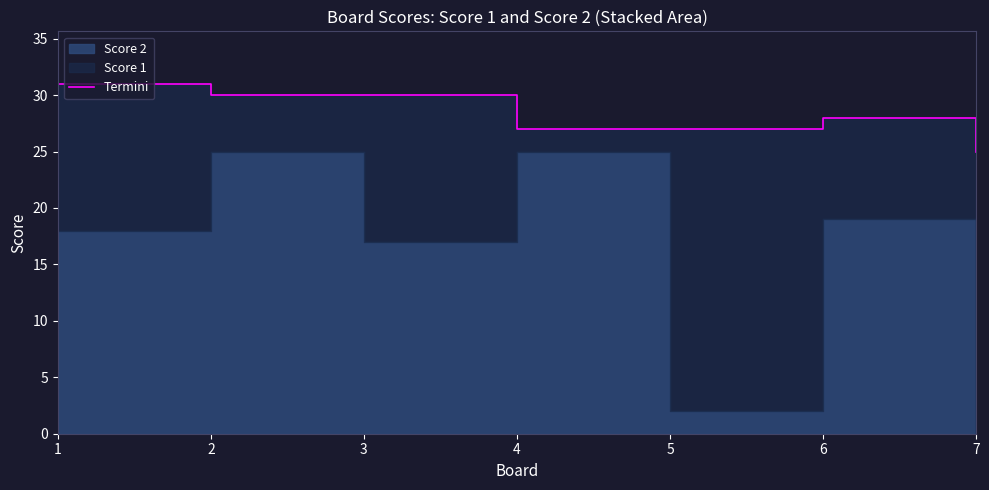

How many values exceed 28?

3